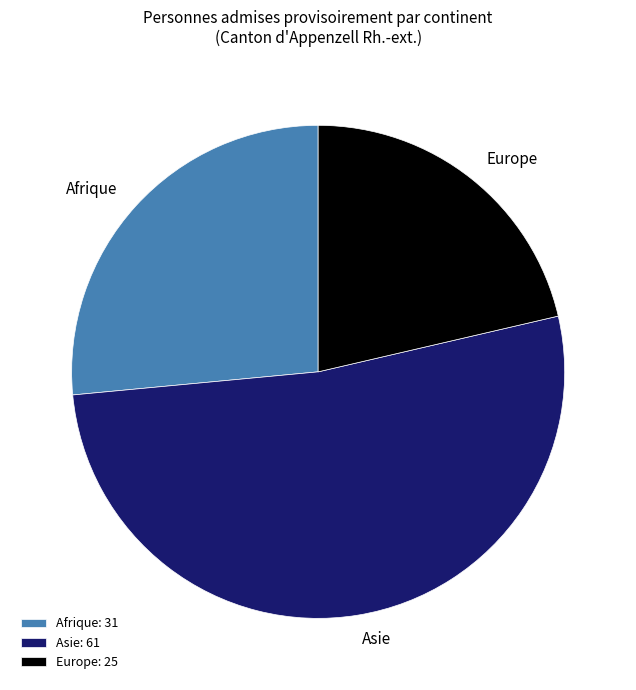

Which slice is the smallest?

Europe: 25